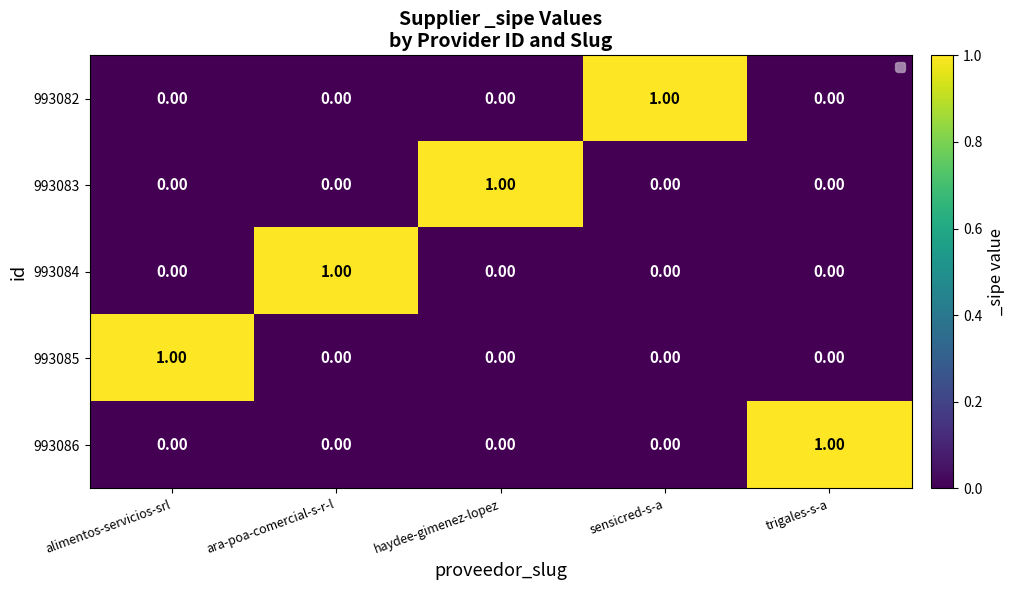

At how many categories does at least one series exceed 0?

5